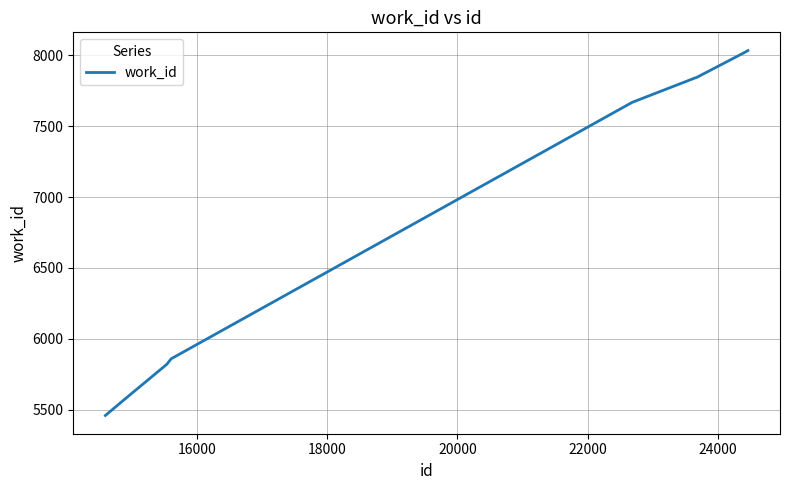

What is the difference between the maximum and minimum values?

2575